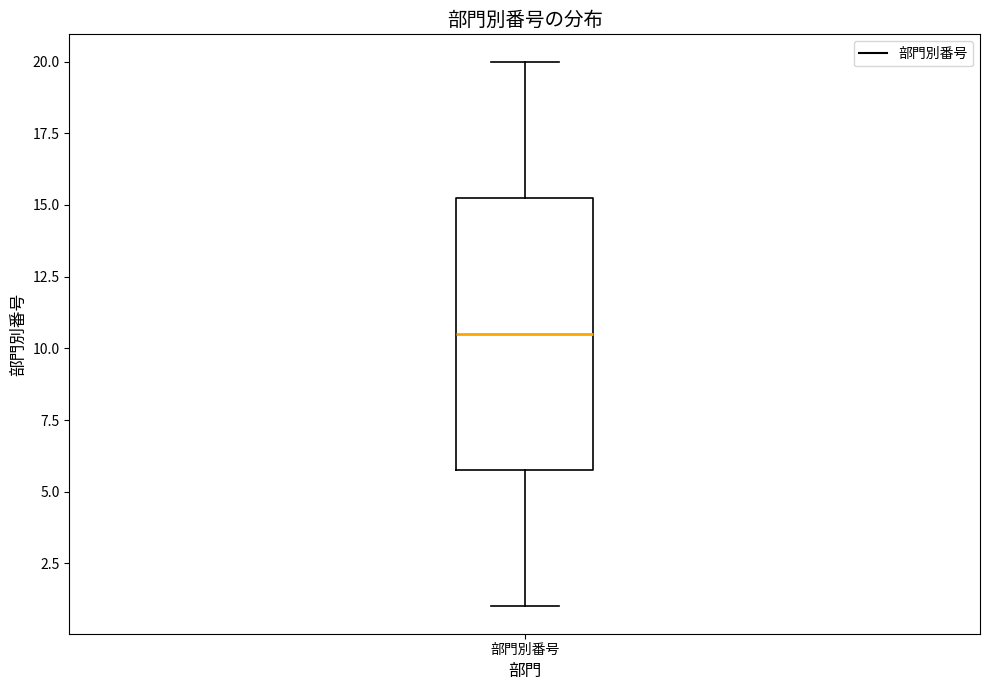

Read this box plot against the y-axis: the position of the median line, the range covered by the box, and the ends of both whiskers. The values are not printed on the chart, so give them approximately, as read against the axis.

median 10.5, box 6.0 to 15.5, whiskers 1.0 to 20.0